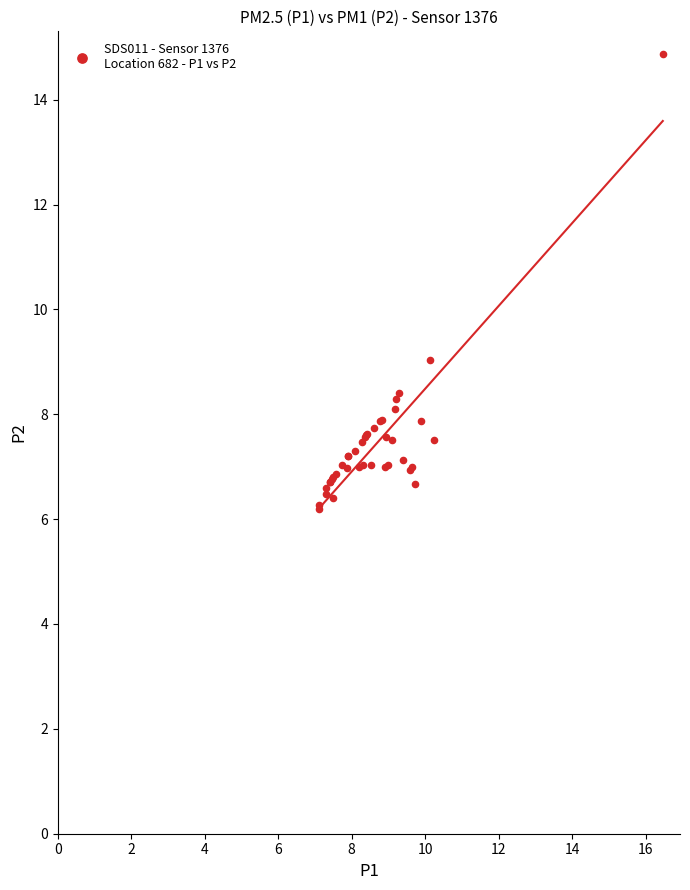

What Y value in the scatter plot is closest to 10?

9.0